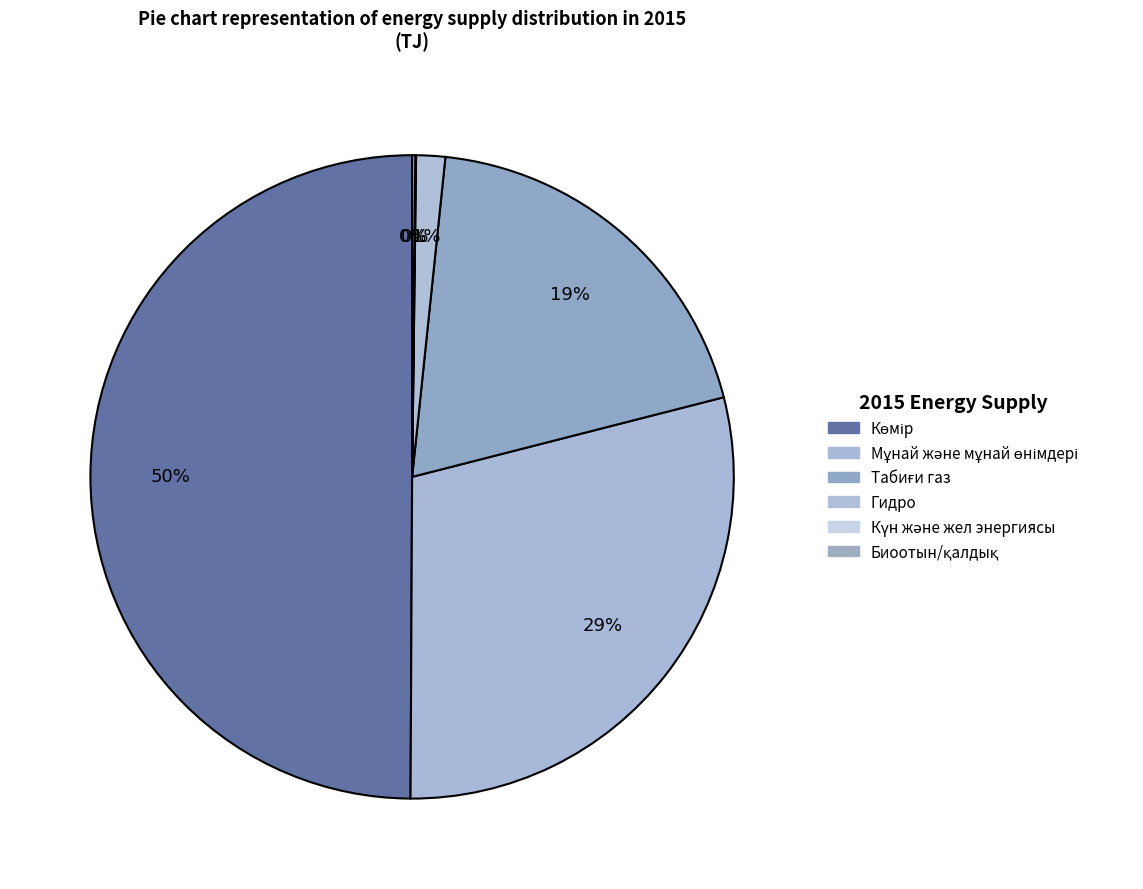

Which has a higher value, Биоотын/қалдық or Көмір?

Көмір